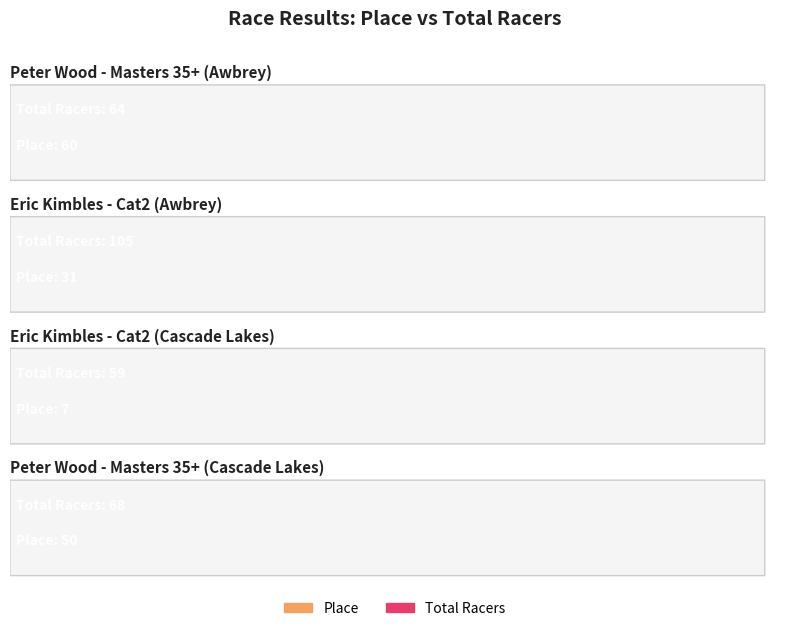

Which series has the largest total across all categories?

total_racers